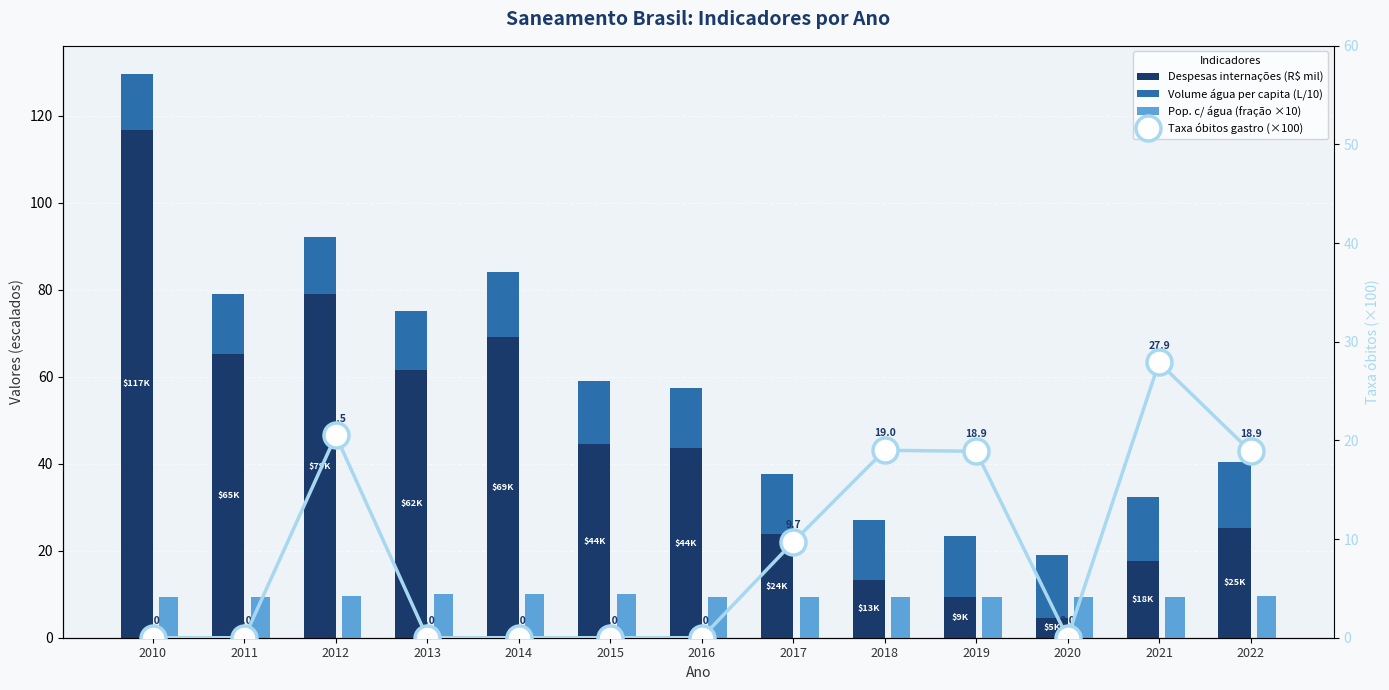

What is the value of the Despesas internações (R$ mil) bar at the 9th from the left?

13.4